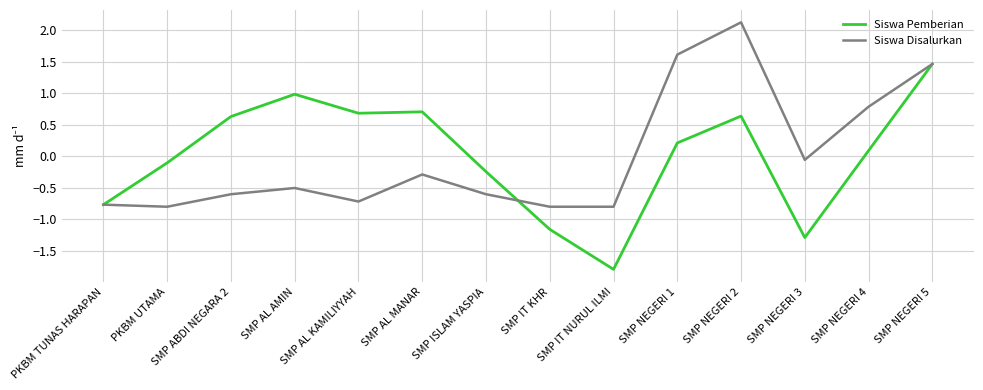

List the series in order of their peak value, highest first.

Siswa Disalurkan, Siswa Pemberian